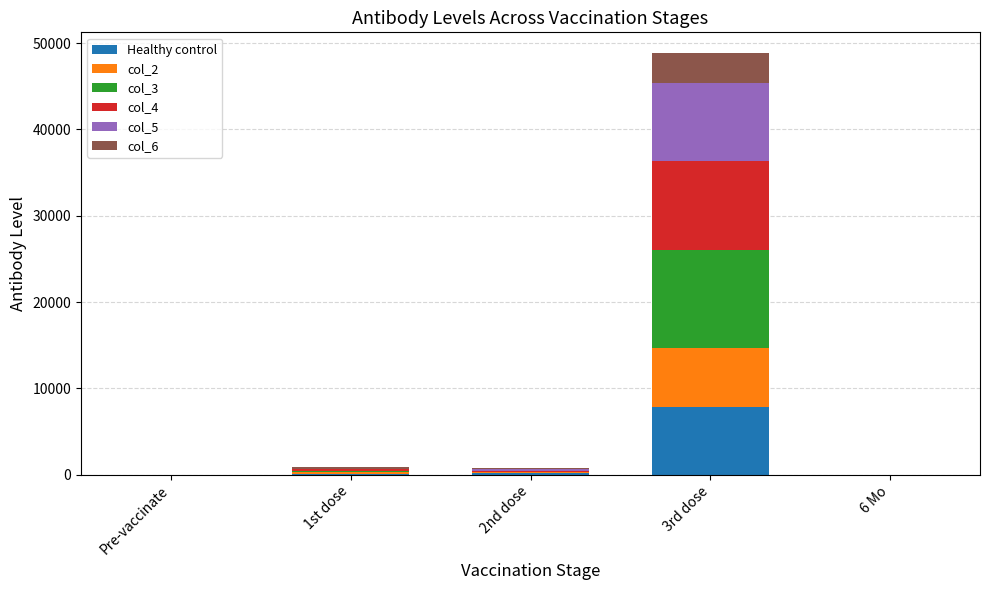

At which category is the sum across all series the highest?

3rd dose